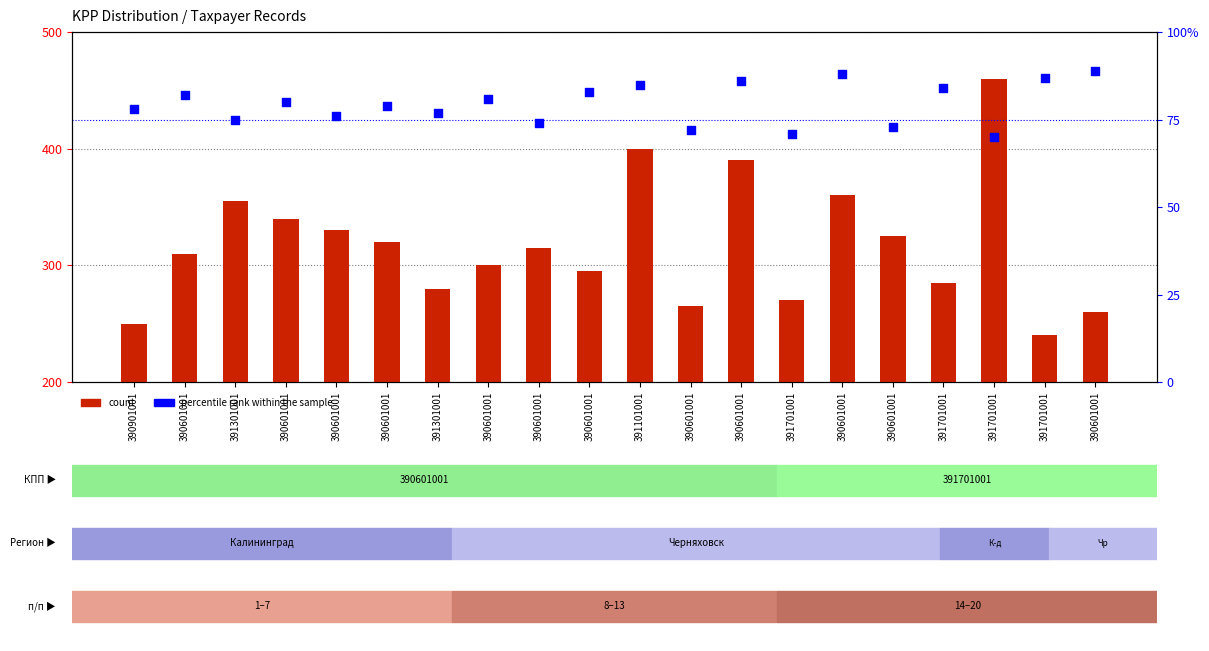

What are all the series names shown in the legend?

count, percentile rank within the sample